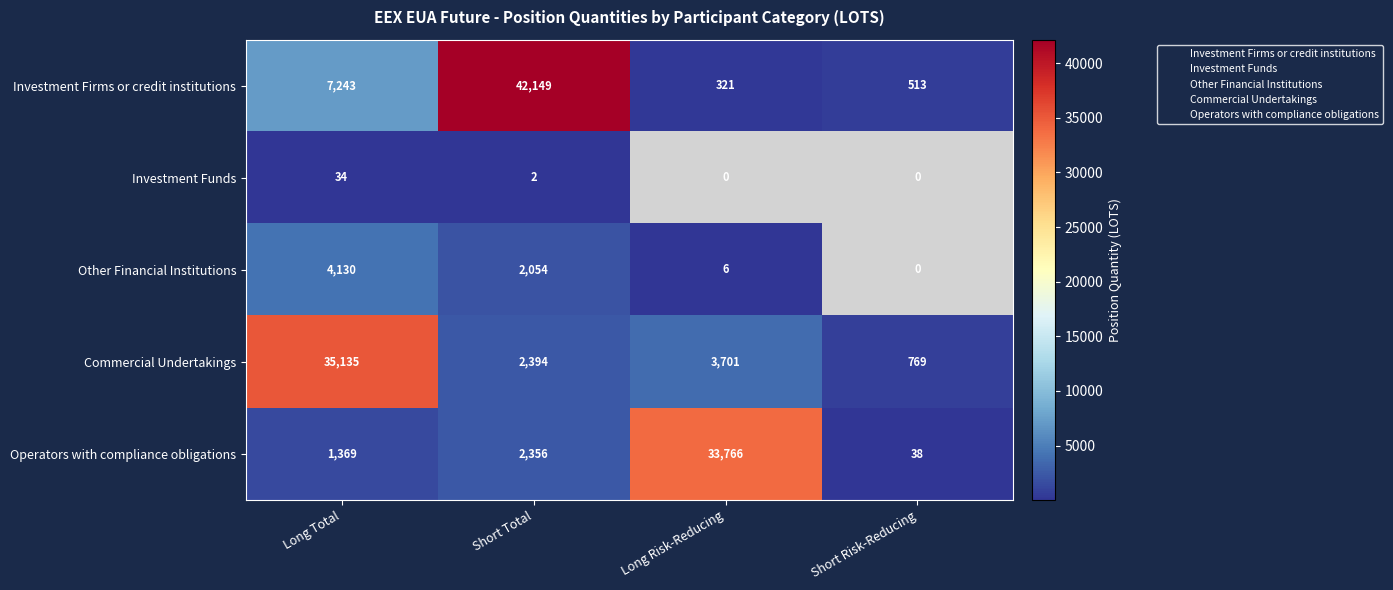

What is the sum of all Other Financial Institutions values?

6190